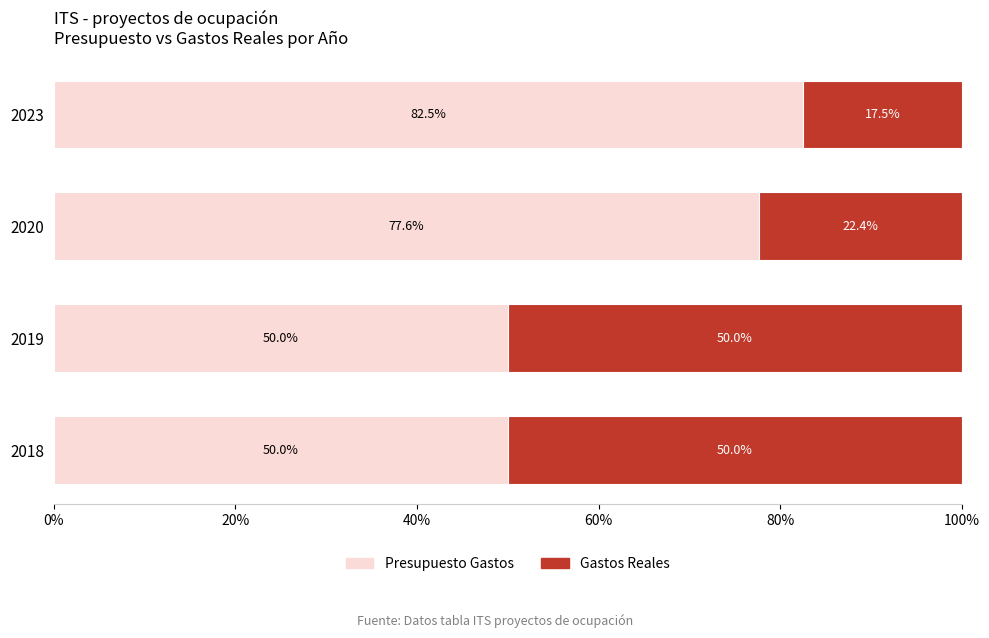

What is the lowest value of the Presupuesto Gastos series?

50.0